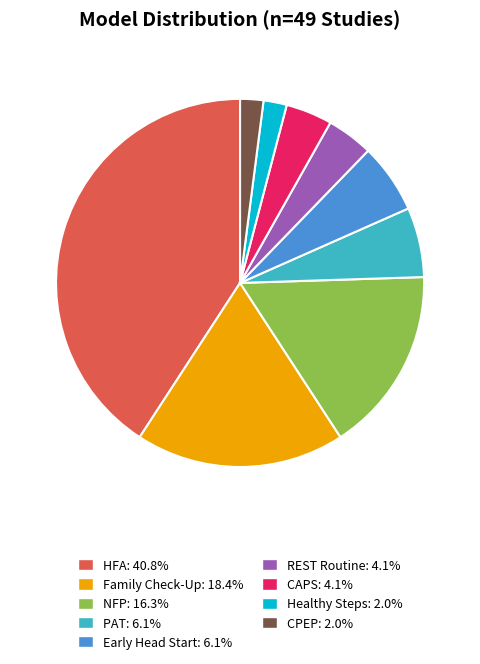

Does any single category account for the majority?

No